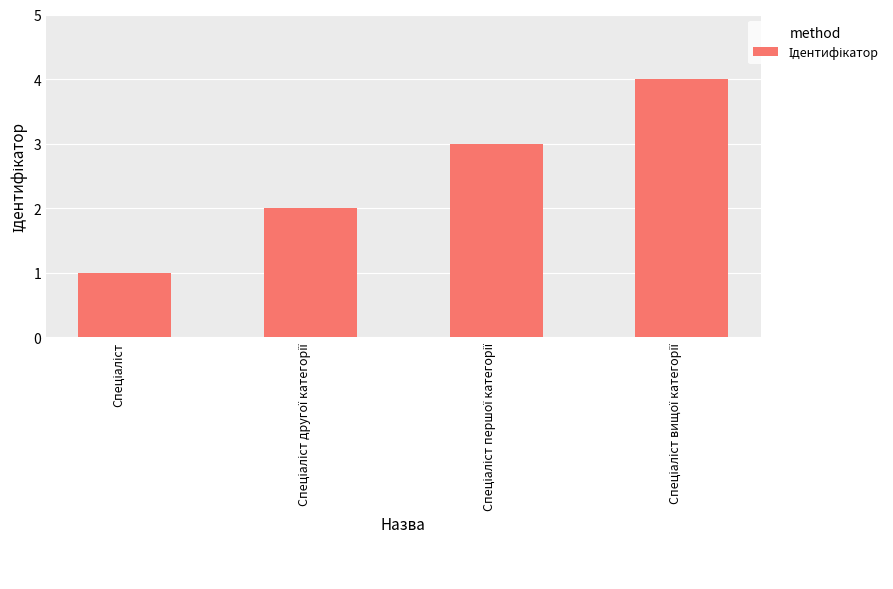

What is the difference between the maximum and minimum values?

3